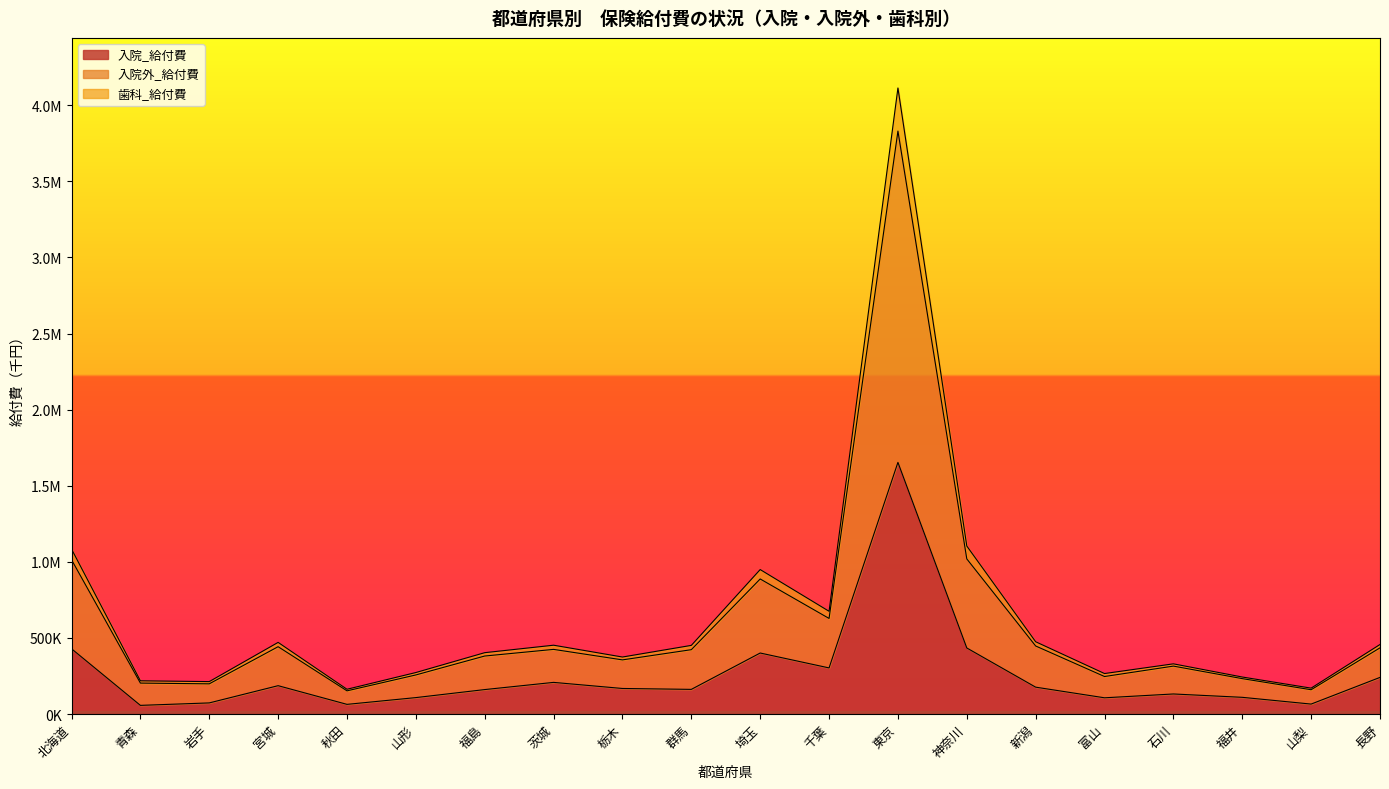

At which label does 入院_給付費 reach its peak?

東京